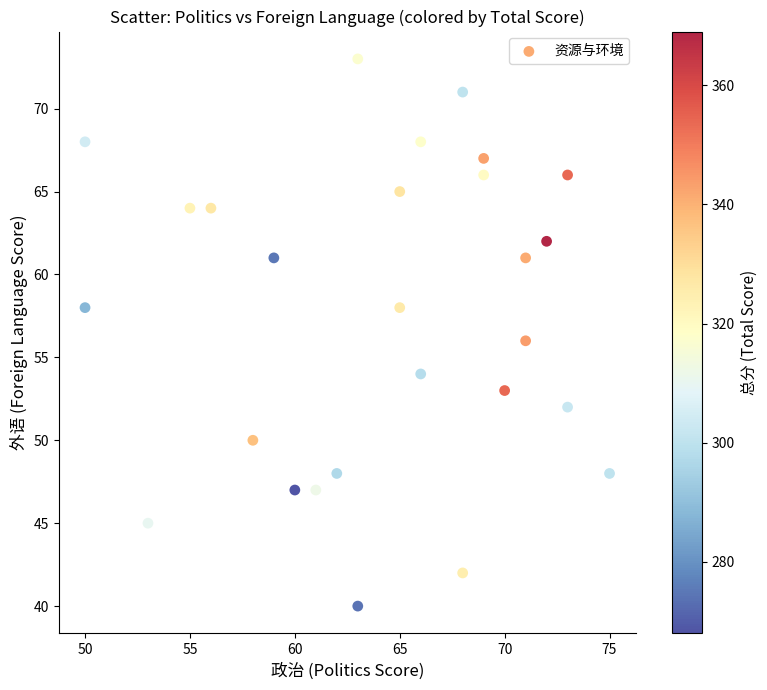

What is the range of Y values (max minus min)?

33